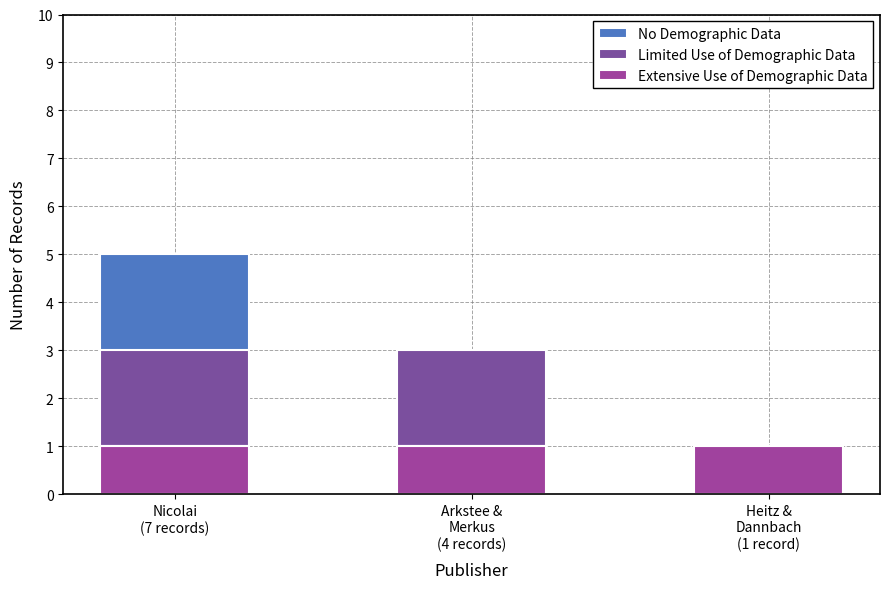

How many groups of bars are there?

3